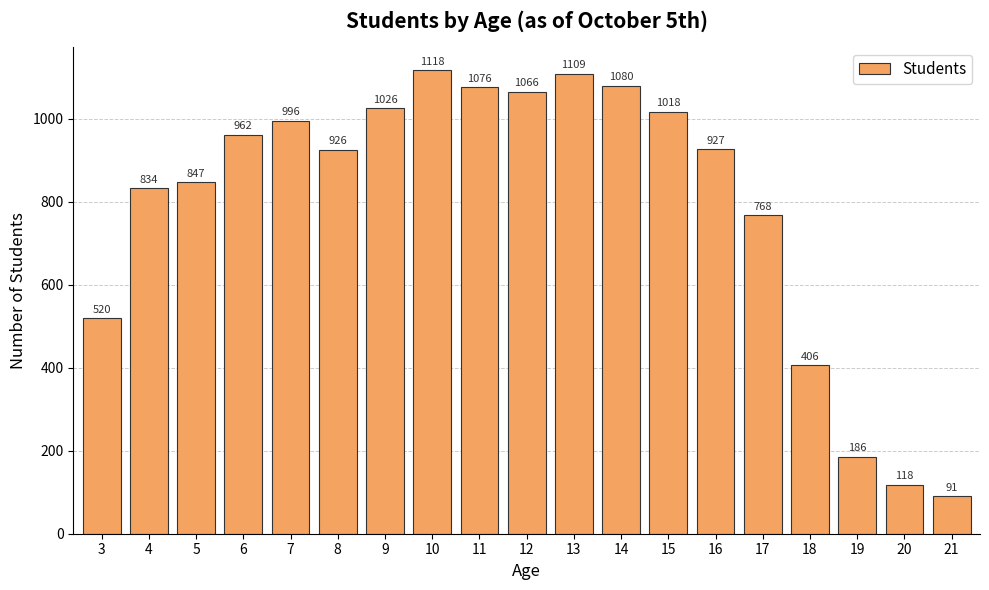

How many data points are less than 927?

9